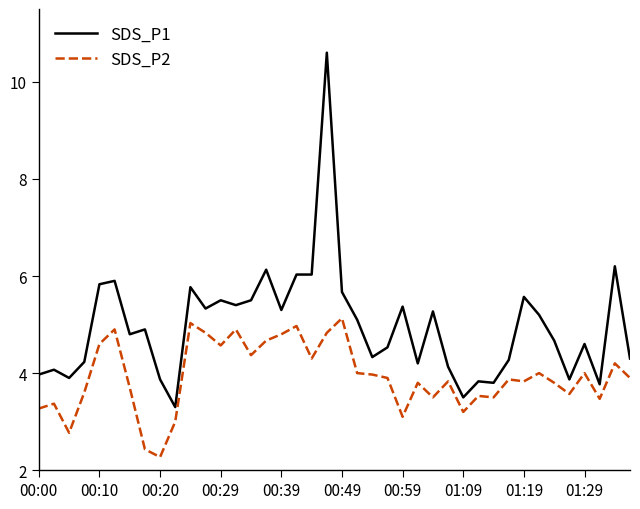

What is the lowest value of the SDS_P2 series?

2.3